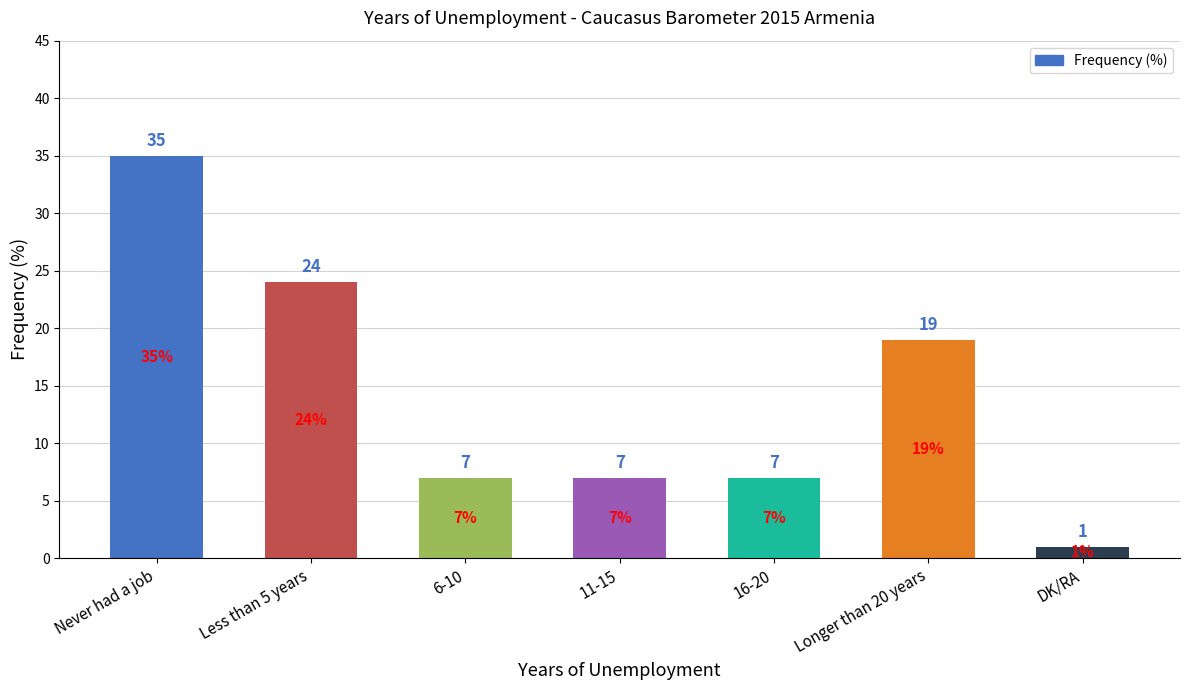

Count the number of data series in this chart.

1